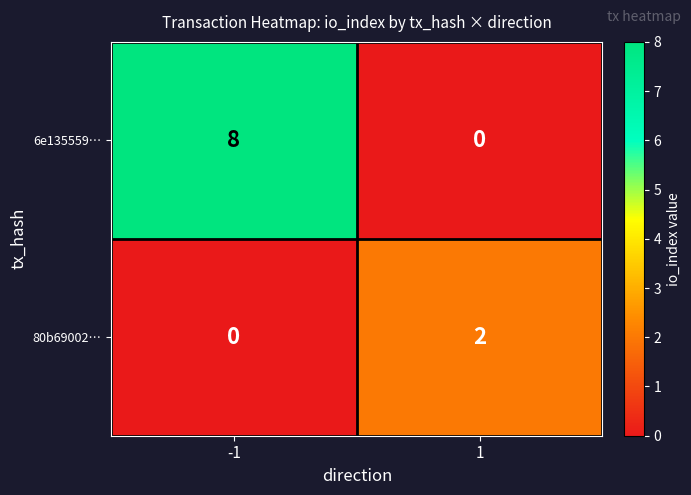

What is the total value across all series at 1?

2